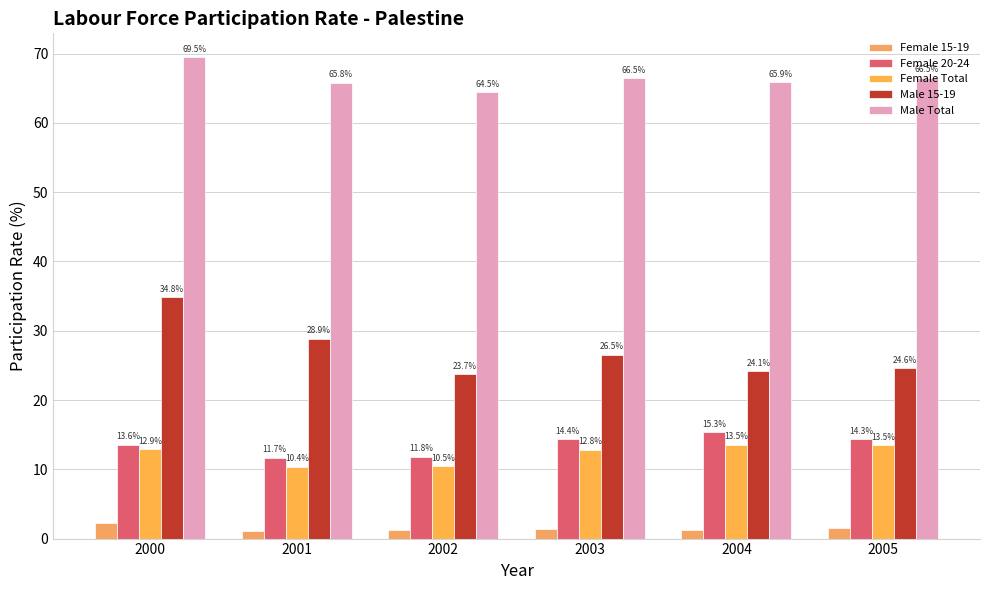

What is the minimum value shown in the chart?

1.1